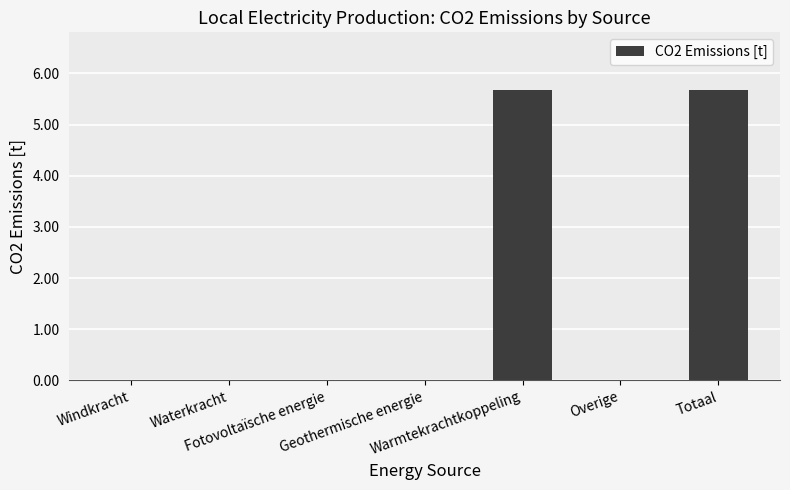

Reading left to right, transcribe all the data shown in this chart.

Windkracht=0.0	Waterkracht=0.0	Fotovoltaïsche energie=0.0	Geothermische energie=0.0	Warmtekrachtkoppeling=5.7	Overige=0.0	Totaal=5.7